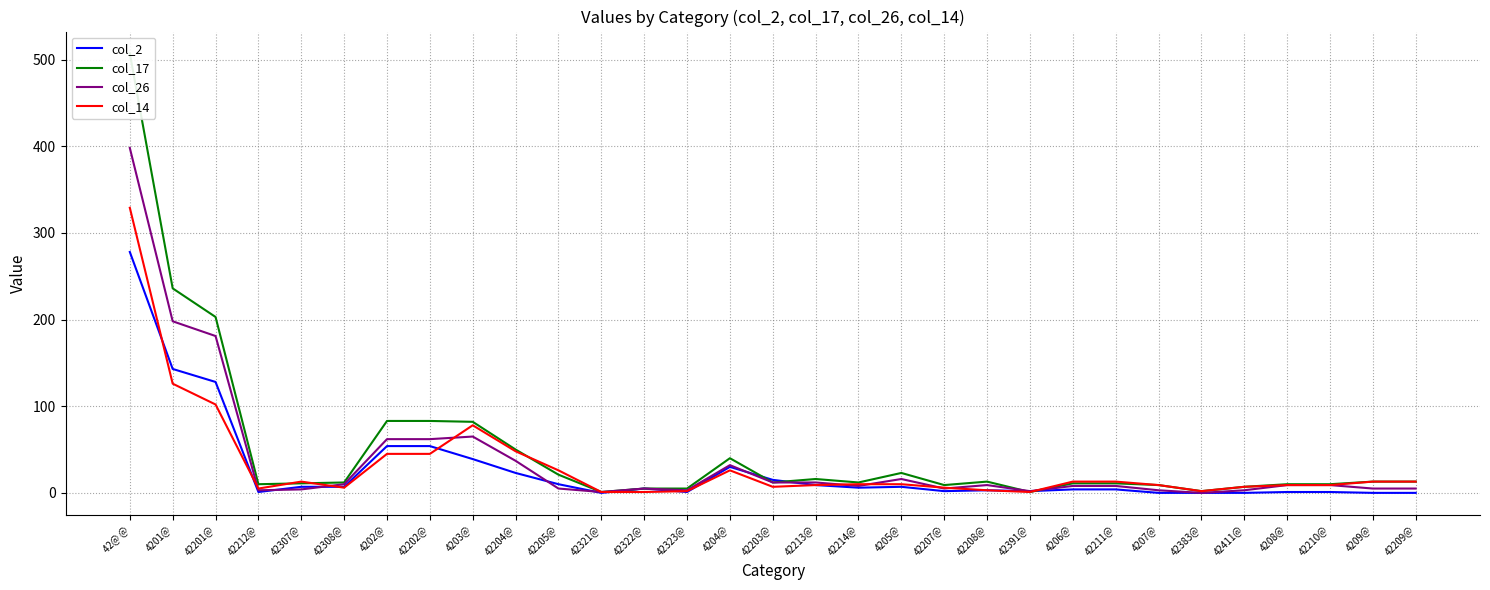

What is the difference between the highest and lowest values at 42383@?

2